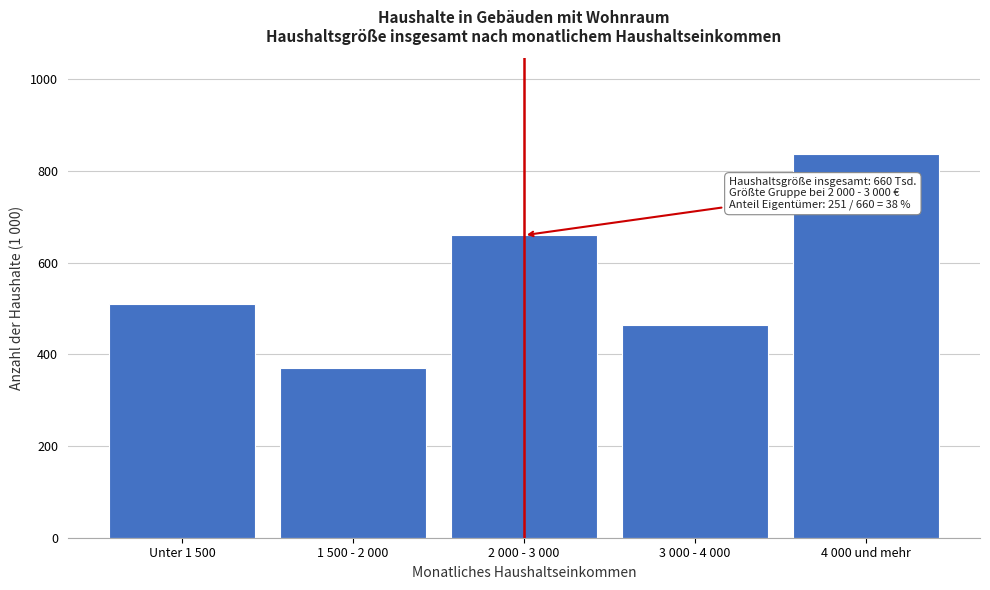

Reading right to left, list all the values displayed in this chart.

837	465	660	370	511